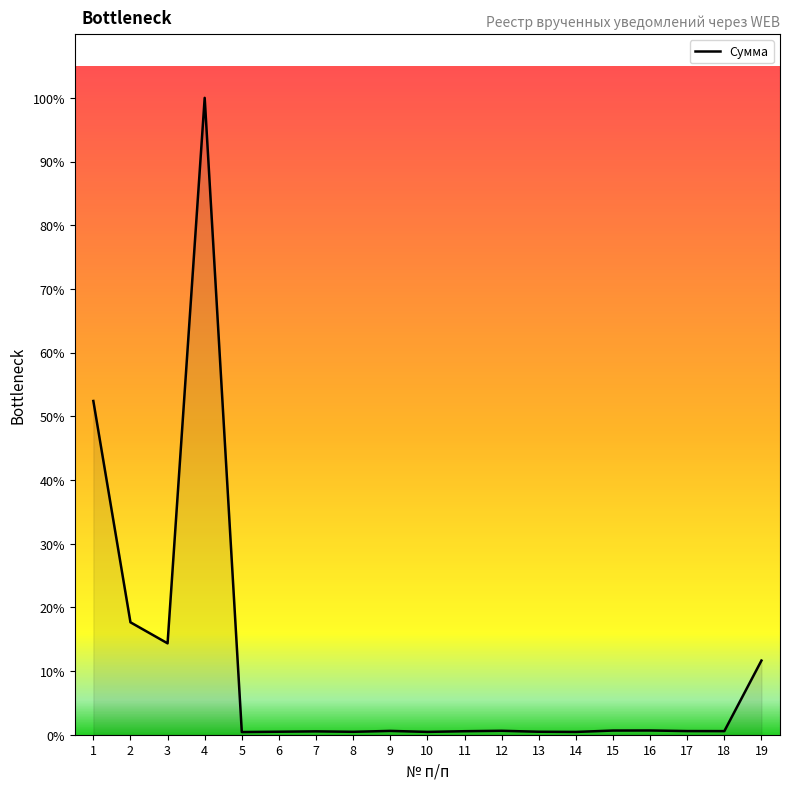

Does the chart display data point markers on the line(s)?

No